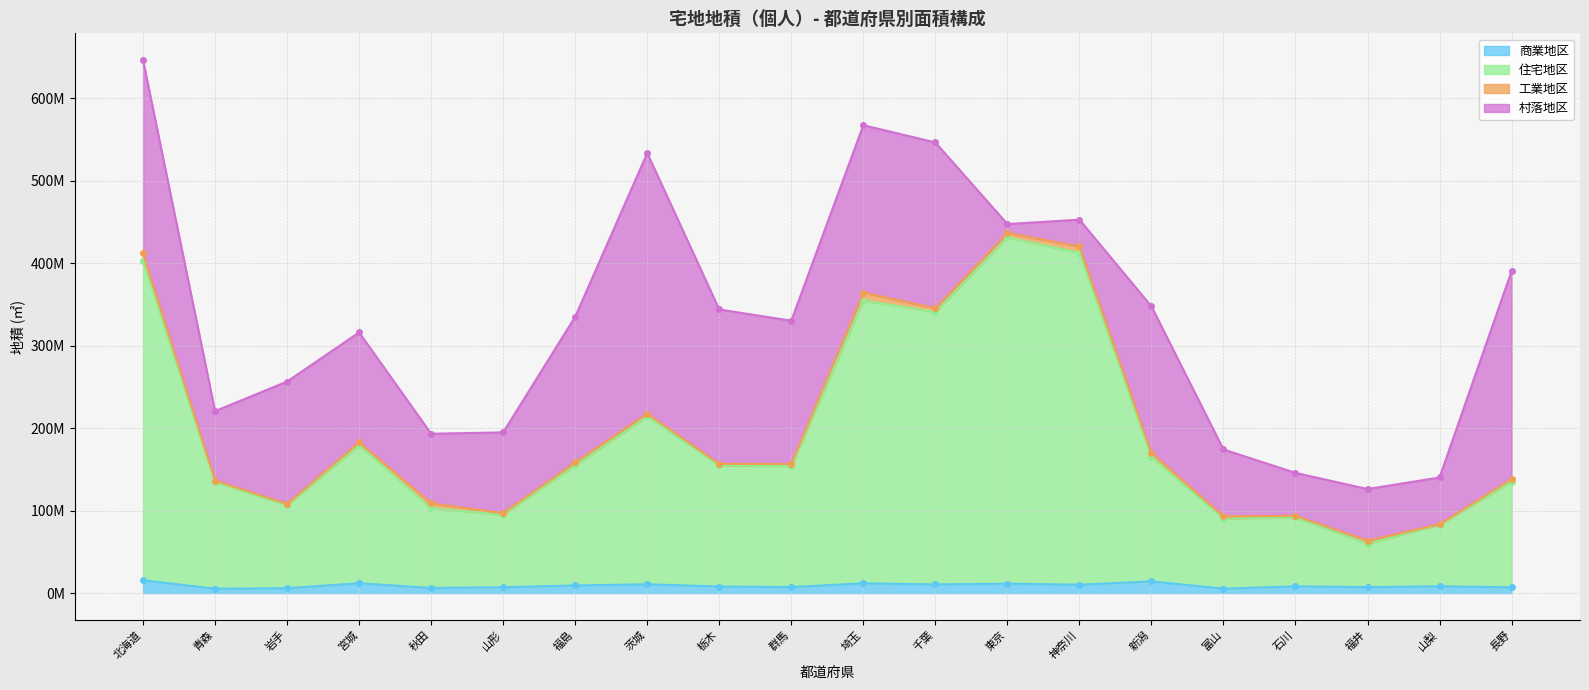

Which series has the largest total across all categories?

住宅地区